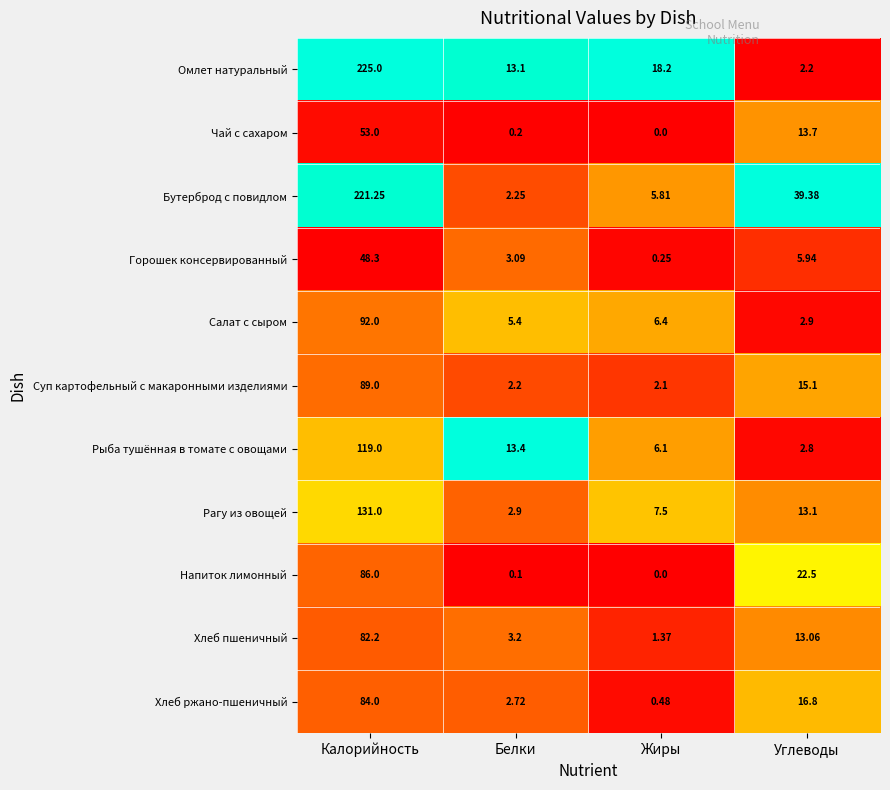

Which series changed the most between Калорийность and Углеводы?

Омлет натуральный